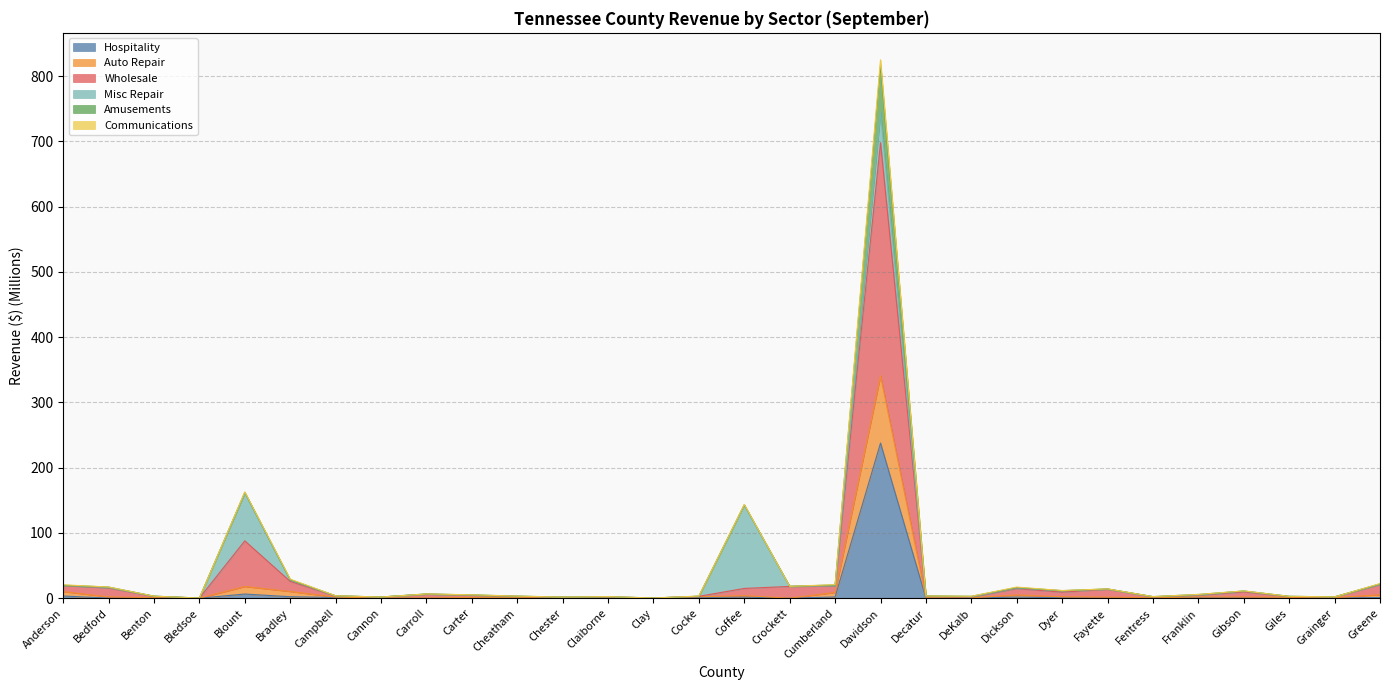

In Wholesale, how many points are lower than both neighbors (excluding endpoints)?

9